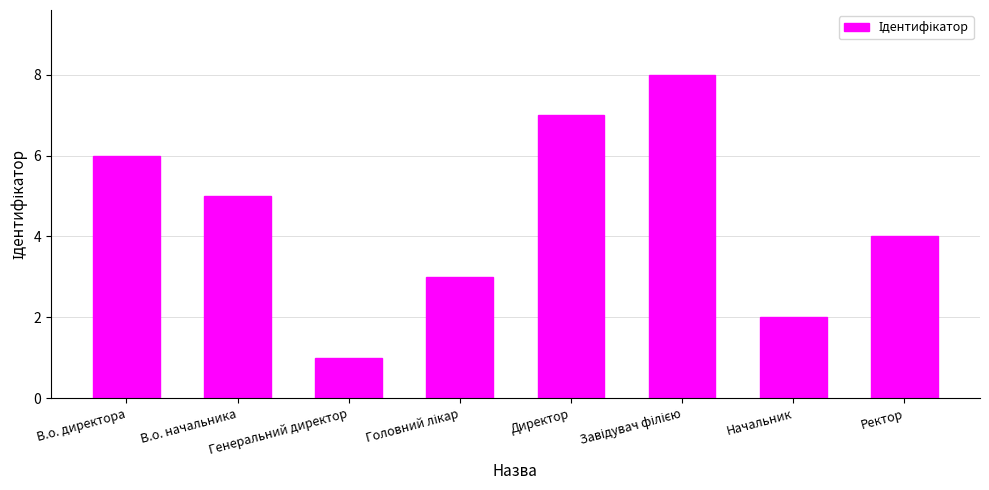

What is the difference between the maximum and minimum values?

7